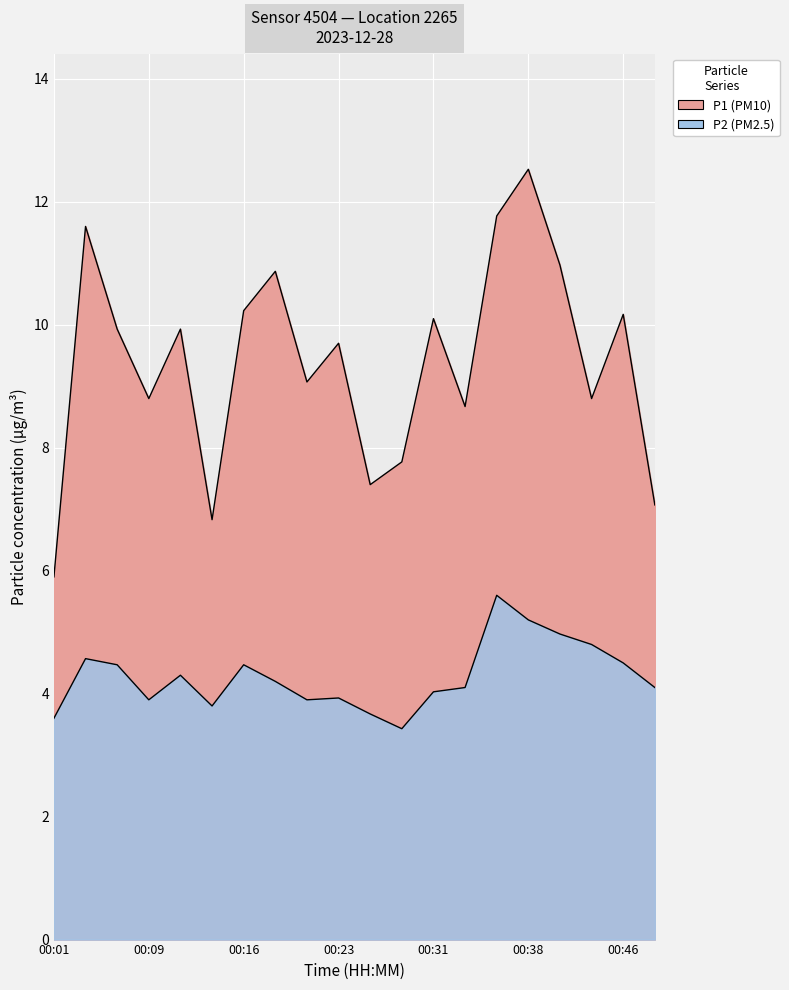

Is the value of P2 at 00:16 greater than the value of P1 at 00:33?

No